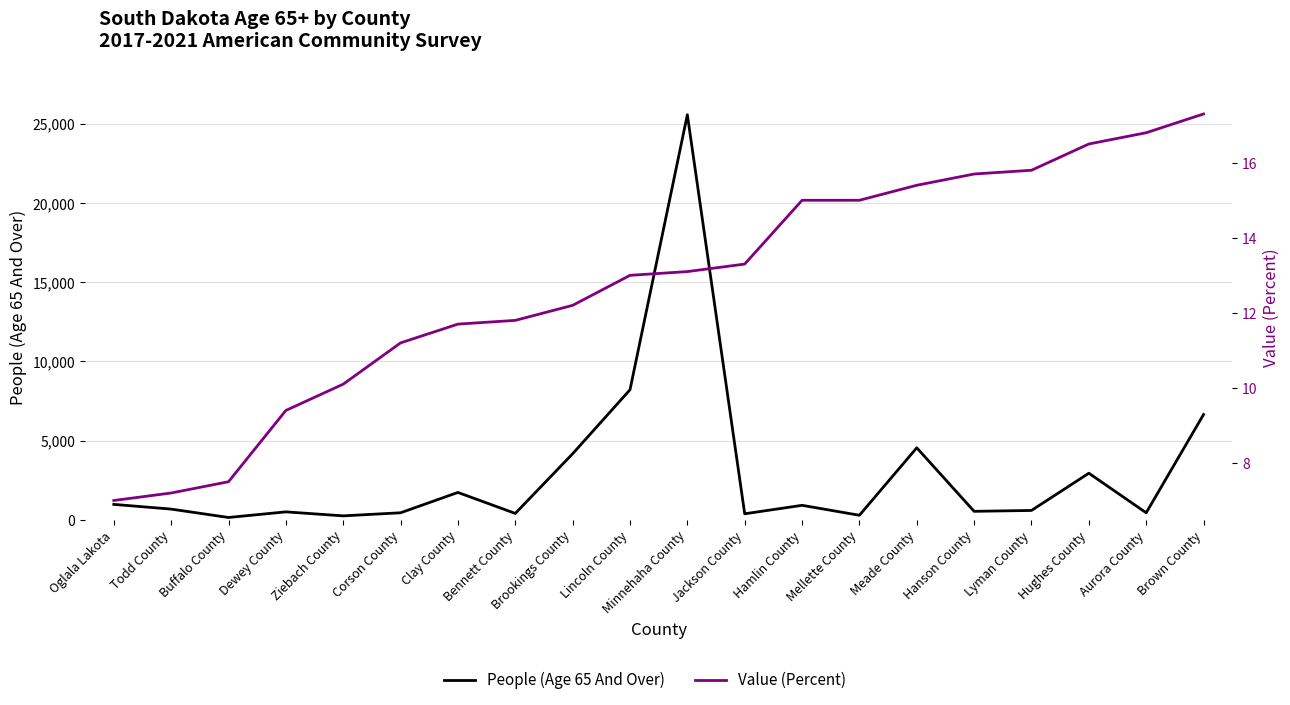

True or false: Value (Percent) and People (Age 65 And Over) cross at least once.

False